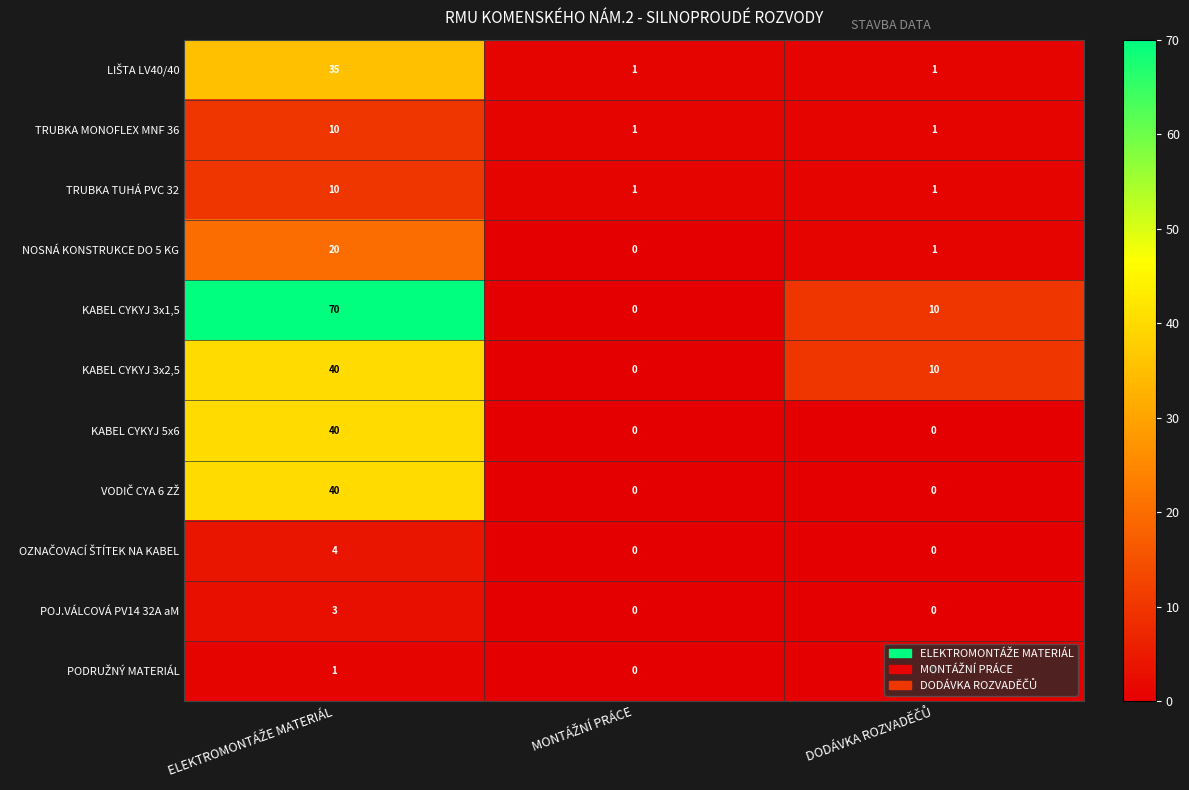

Which series has the widest spread of values?

KABEL CYKYJ 3x1,5